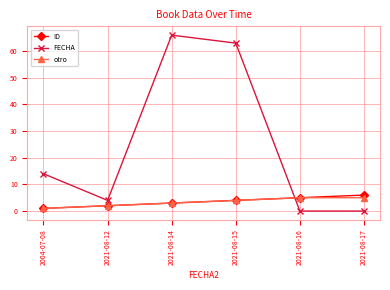

What is the difference between the maximum and second lowest values in the FECHA series?

66